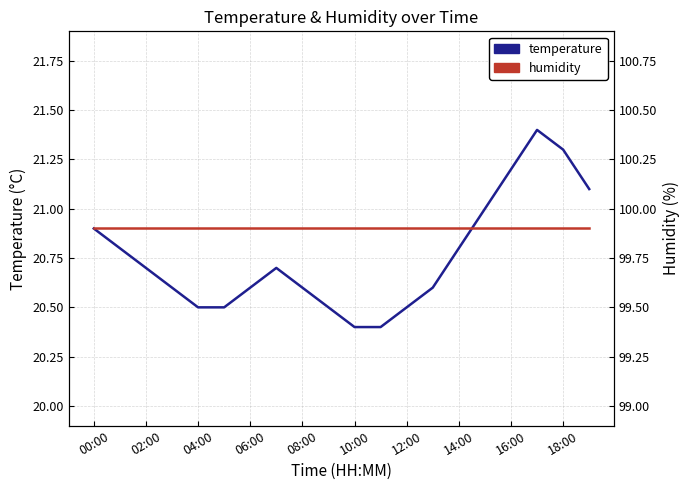

What position from the right is 16:00?

4